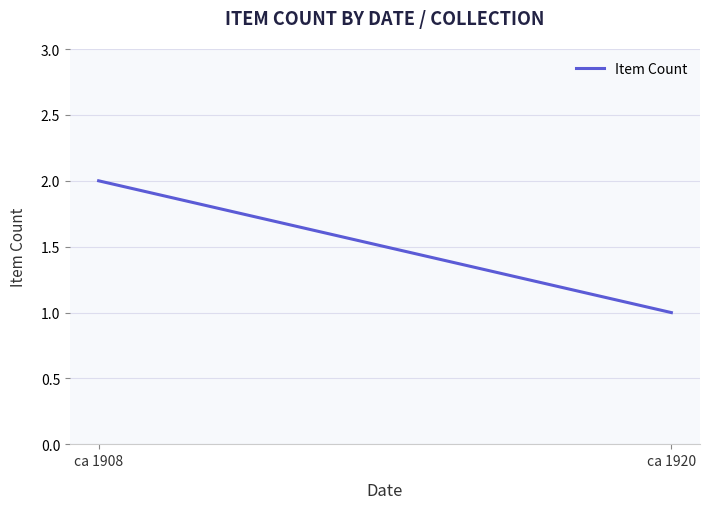

How many lines are shown in the chart?

1